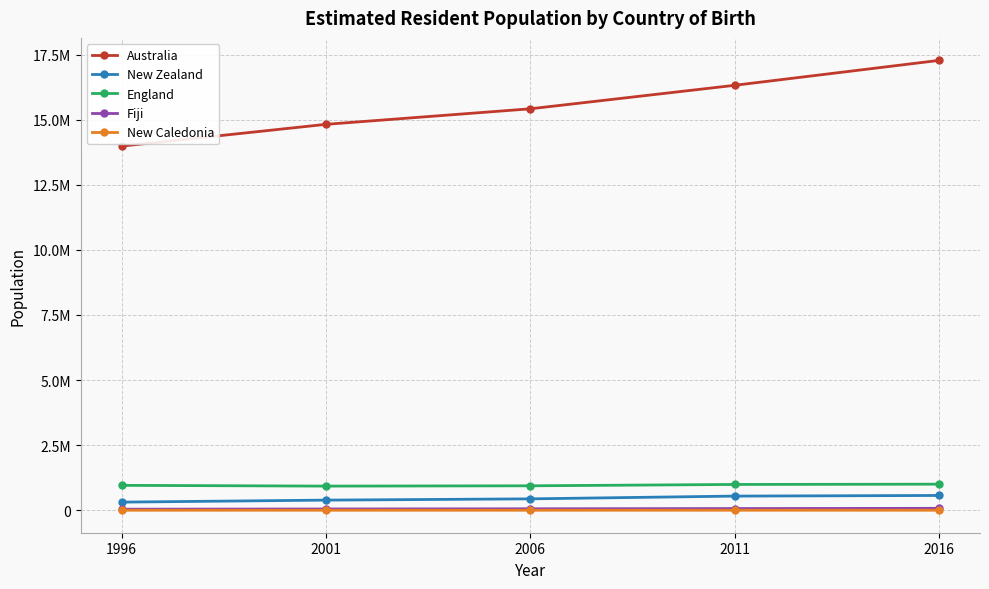

Which series has the largest range (max minus min)?

Australia